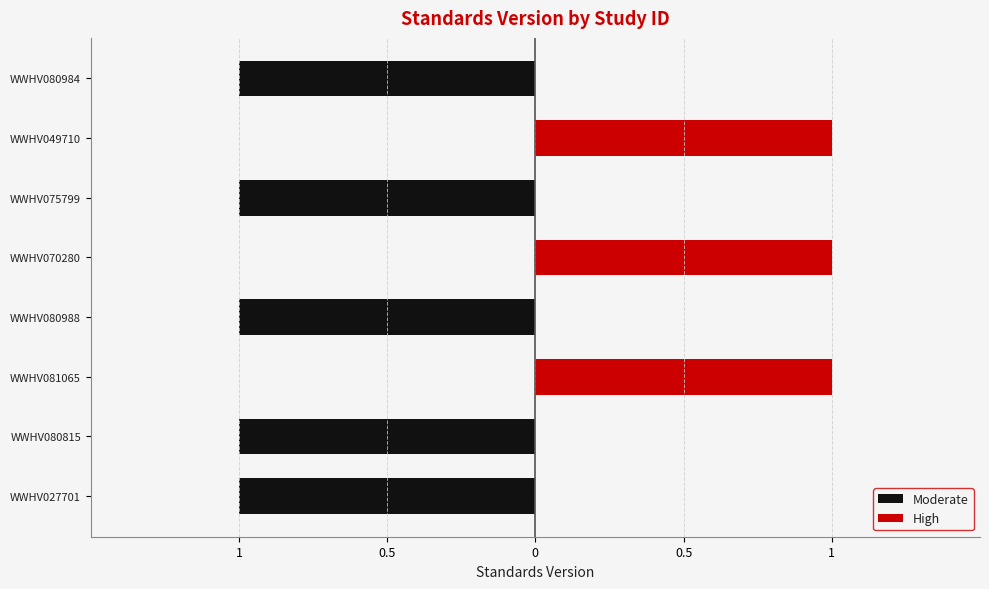

Does the chart contain stacked bars?

No